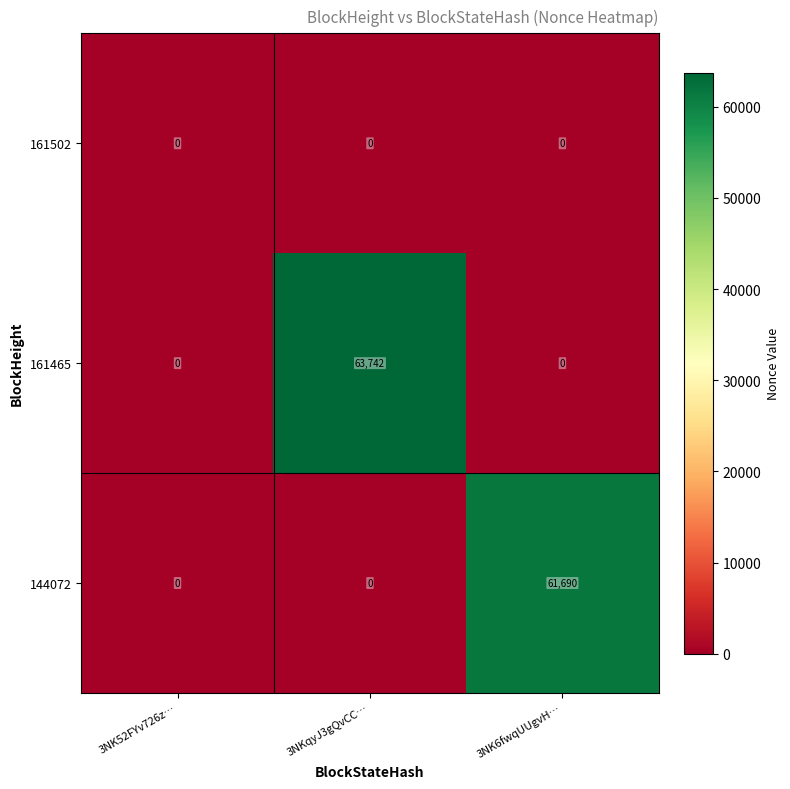

Which label corresponds to the largest value in the chart?

3NKqyJ3gQvCC…